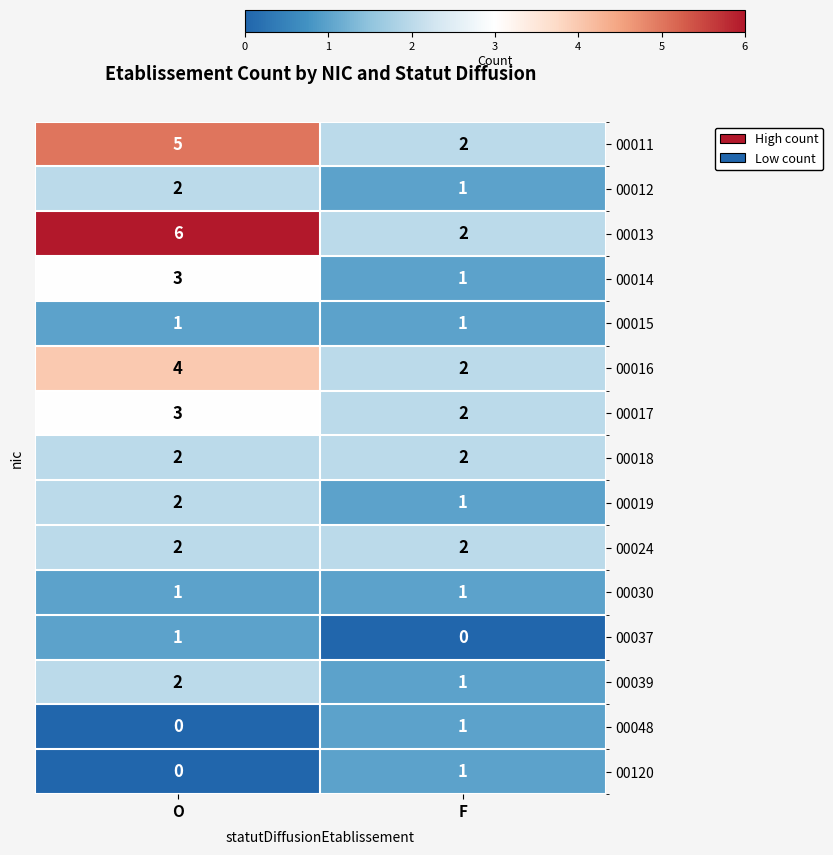

Is the value of 00039 at O greater than the value of 00013 at O?

No